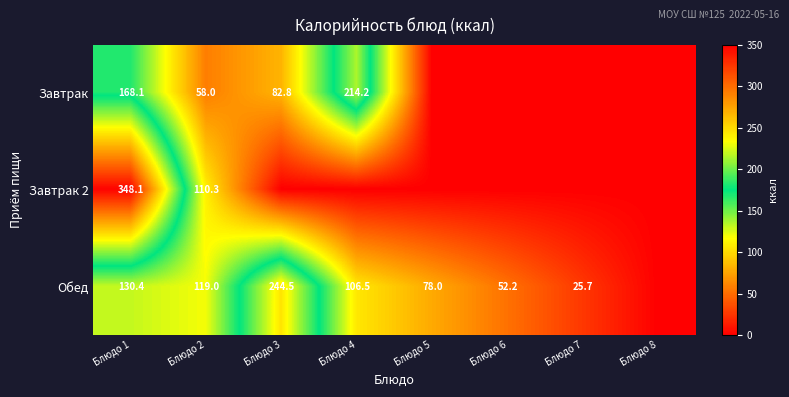

What is the sum of the Завтрак values at Блюдо 4 and Блюдо 3?

297.0